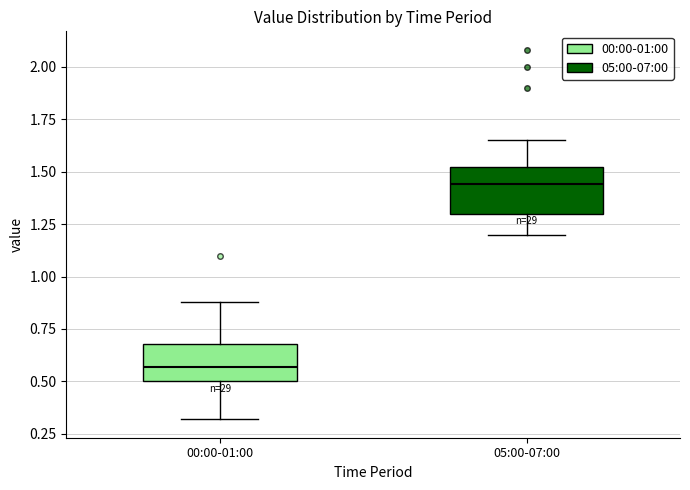

Reading left to right, transcribe this box plot: for each box, give where its median line is, the range the box spans, and where its two whiskers end, as read against the y-axis. The values are not printed on the chart, so give them approximately, as read against the axis.

00:00-01:00: median 0.55, box 0.50 to 0.70, whiskers 0.30 to 0.90
05:00-07:00: median 1.45, box 1.30 to 1.50, whiskers 1.20 to 1.65